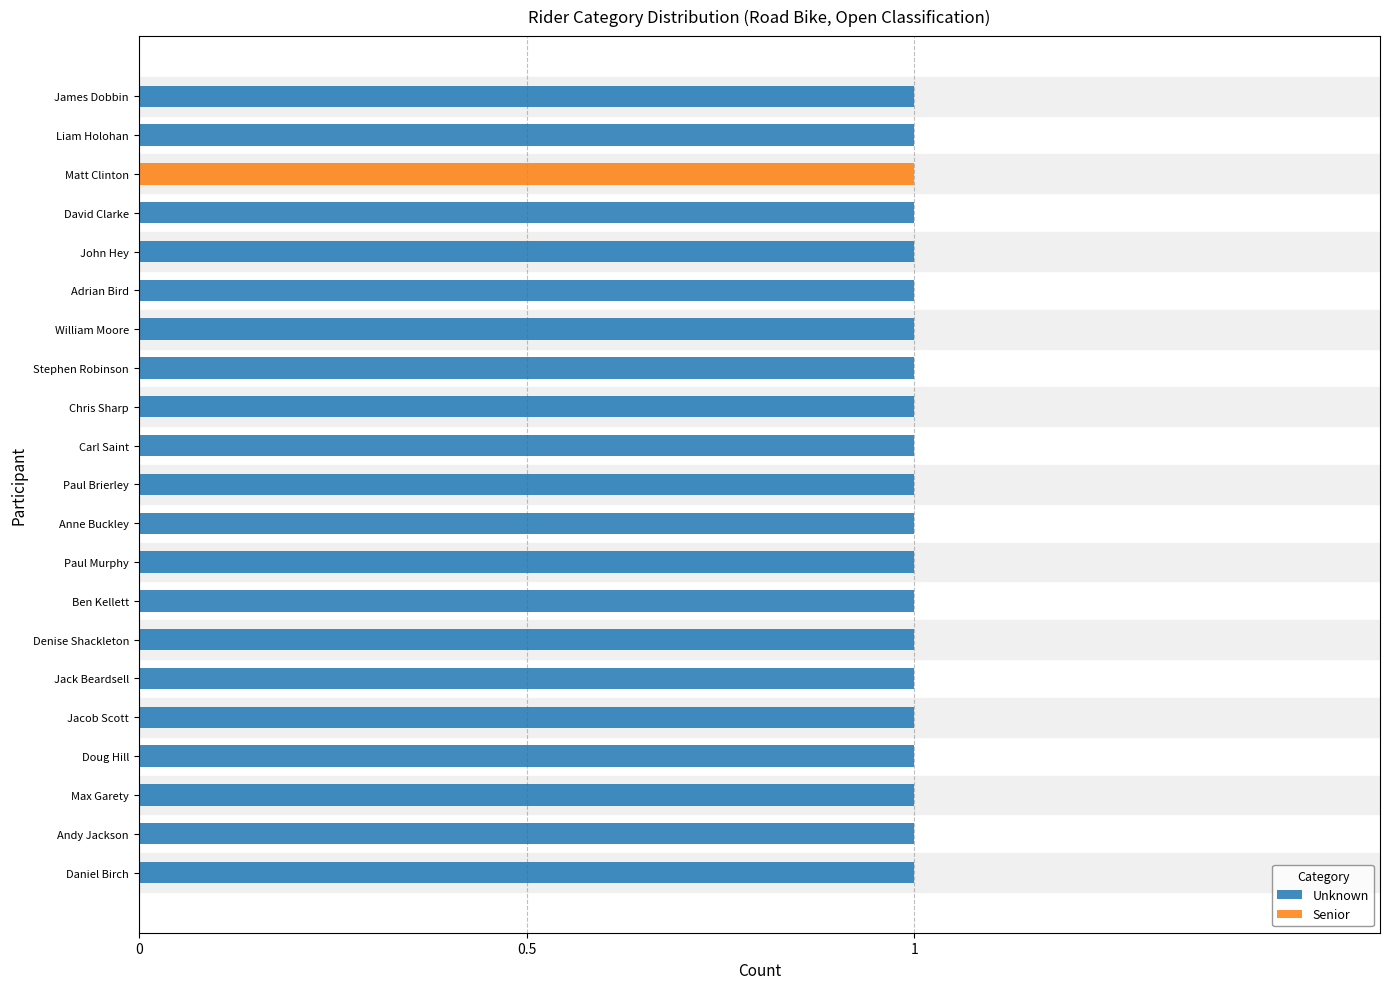

Where is Unknown nearest to the value 0?

Matt Clinton